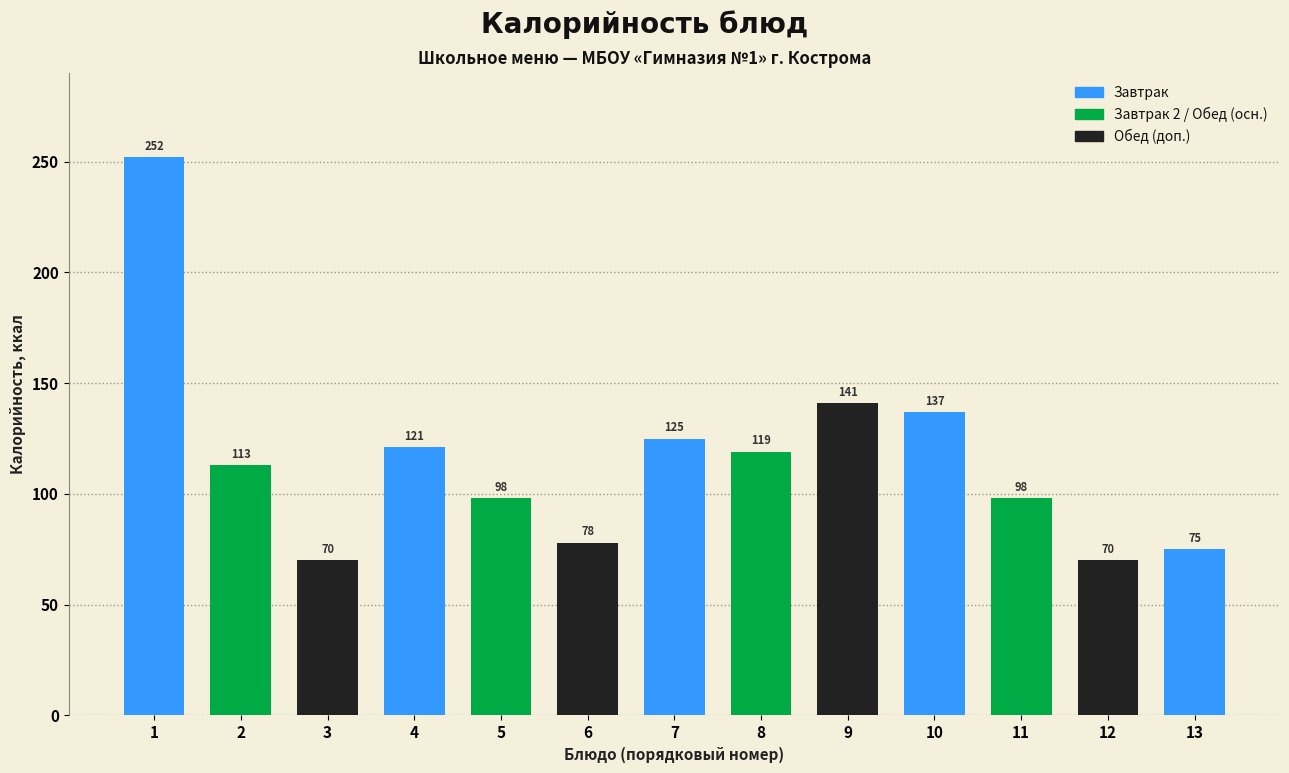

Reading right to left, what are all the values shown in this chart?

13=75	12=70	11=98	10=137	9=141	8=119	7=125	6=78	5=98	4=121	3=70	2=113	1=252